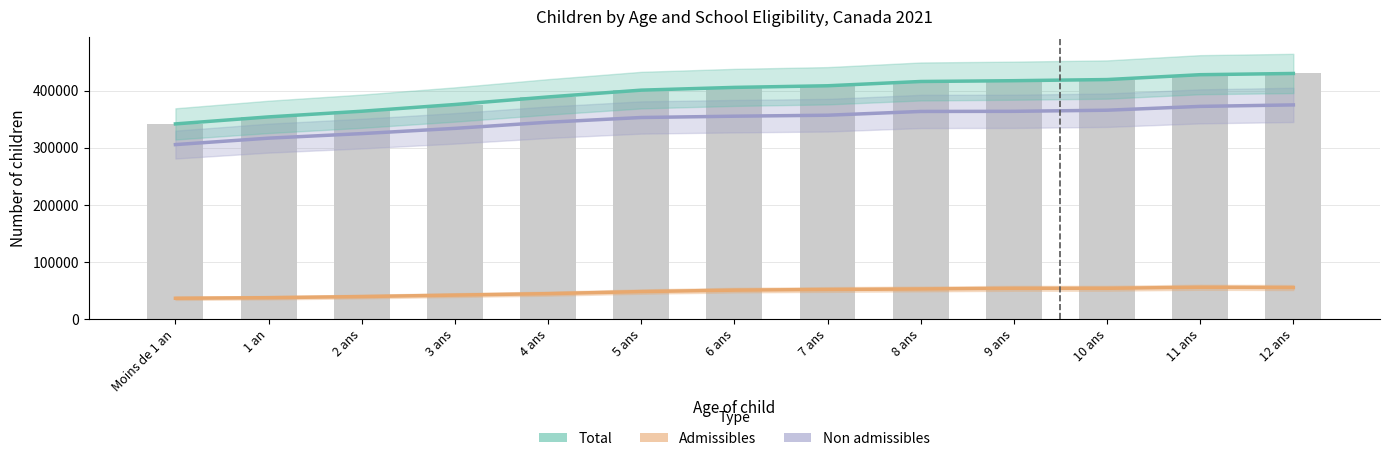

How many values in the Total series exceed 405675?

6